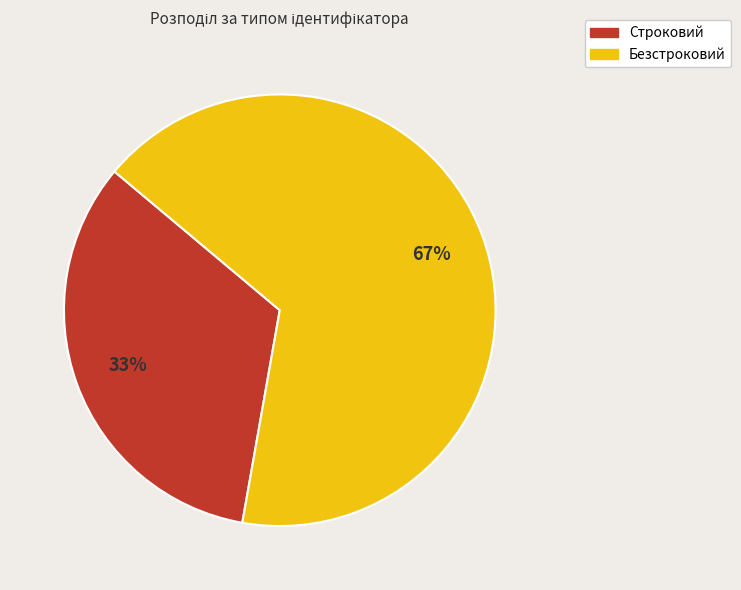

What percentage is the Строковий slice, to the nearest percent?

33%